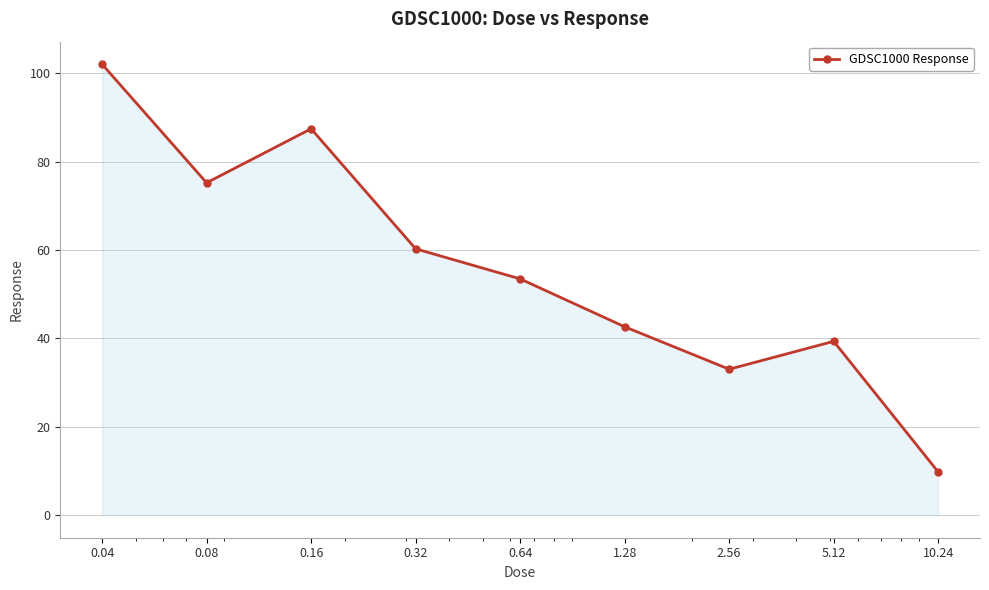

What is the difference between the maximum and minimum values?

92.3